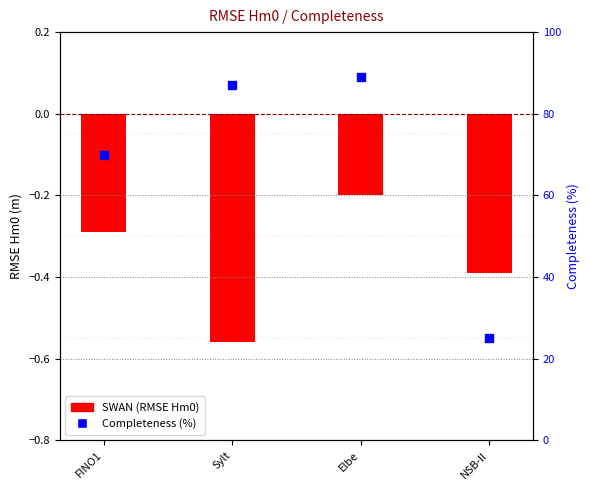

Which series reaches the minimum Y coordinate?

SWAN